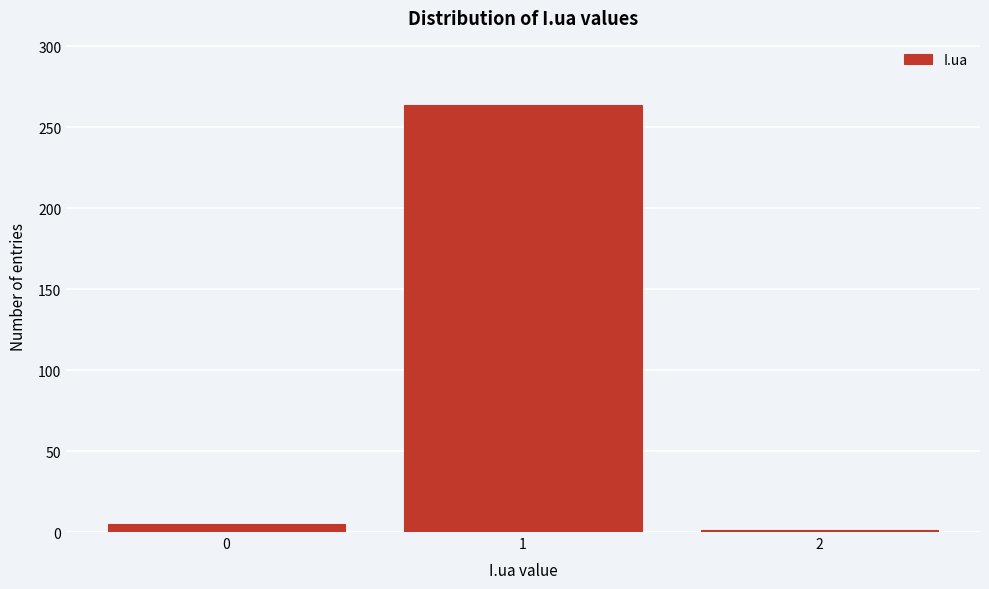

Reading left to right, extract all data points from this chart.

0=5	1=264	2=1